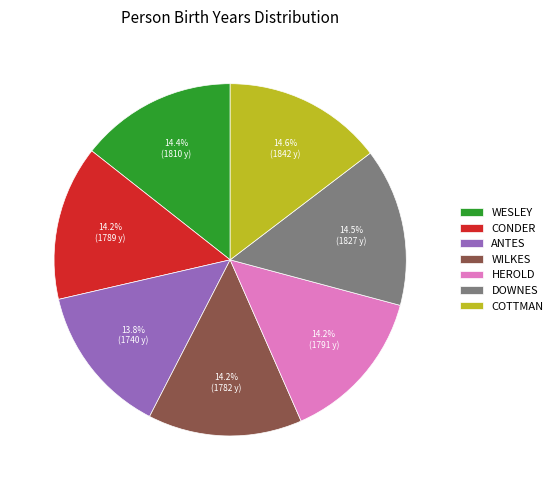

How many segments does this pie chart have?

7